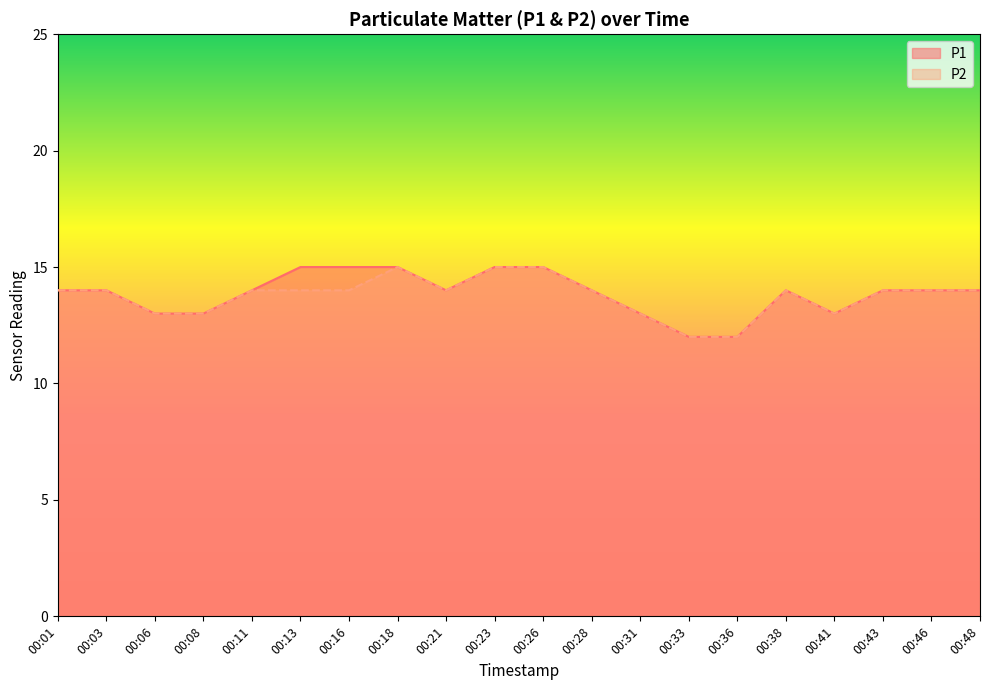

Reading left to right, list all the values displayed in this chart.

P1: 14	14	13	13	14	15	15	15	14	15	15	14	13	12	12	14	13	14	14	14
P2: 14	14	13	13	14	14	14	15	14	15	15	14	13	12	12	14	13	14	14	14